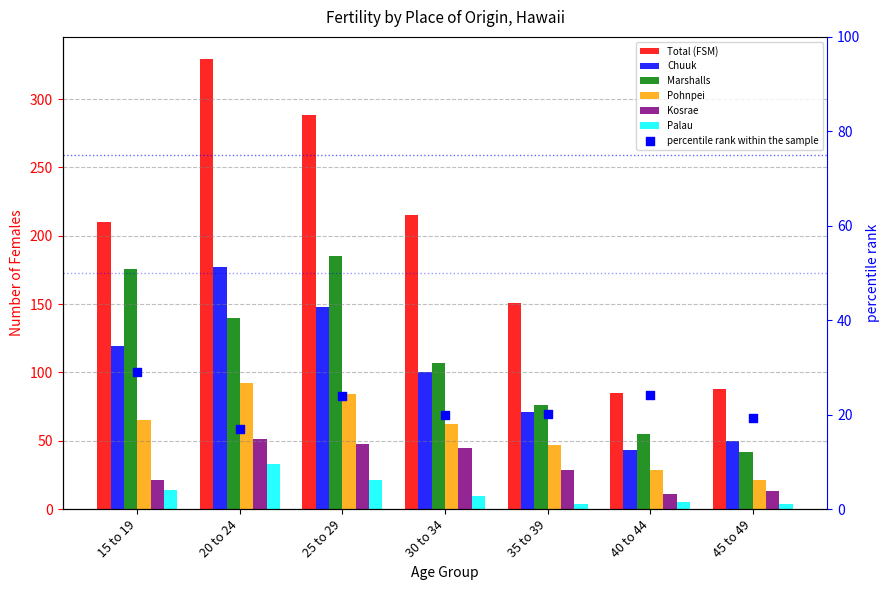

Which series has the widest spread of Y values?

Total (FSM)